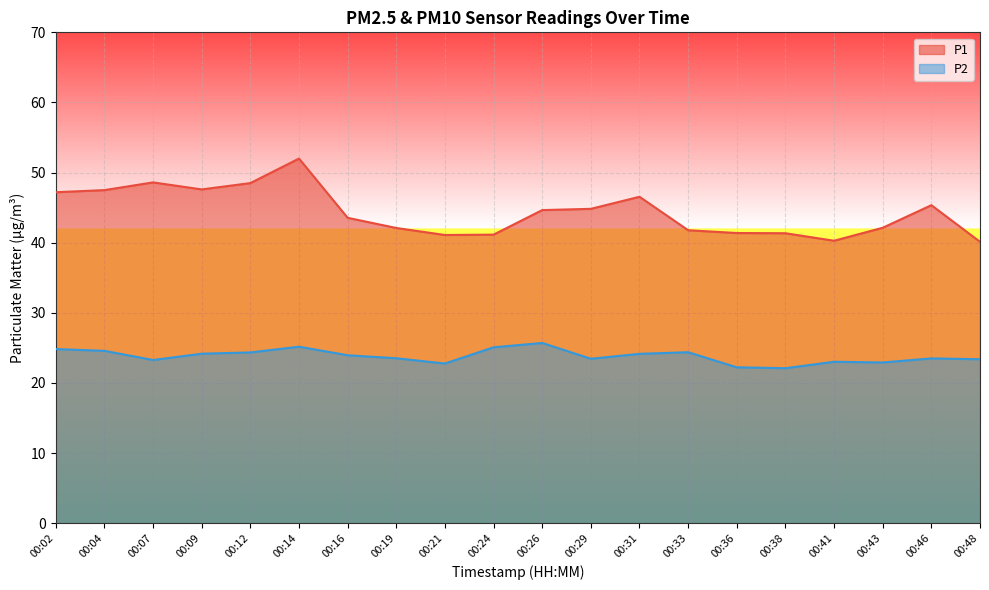

True or false: P2 and P1 cross at least once.

False